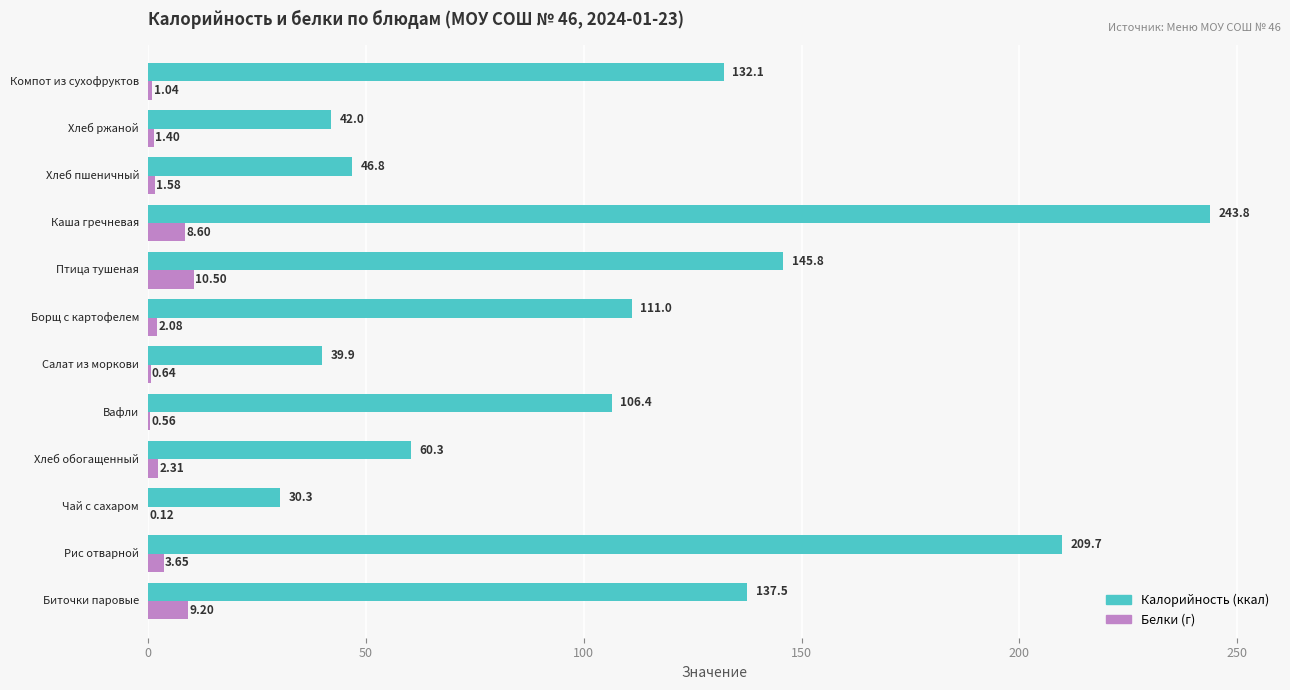

Count the number of data series in this chart.

2